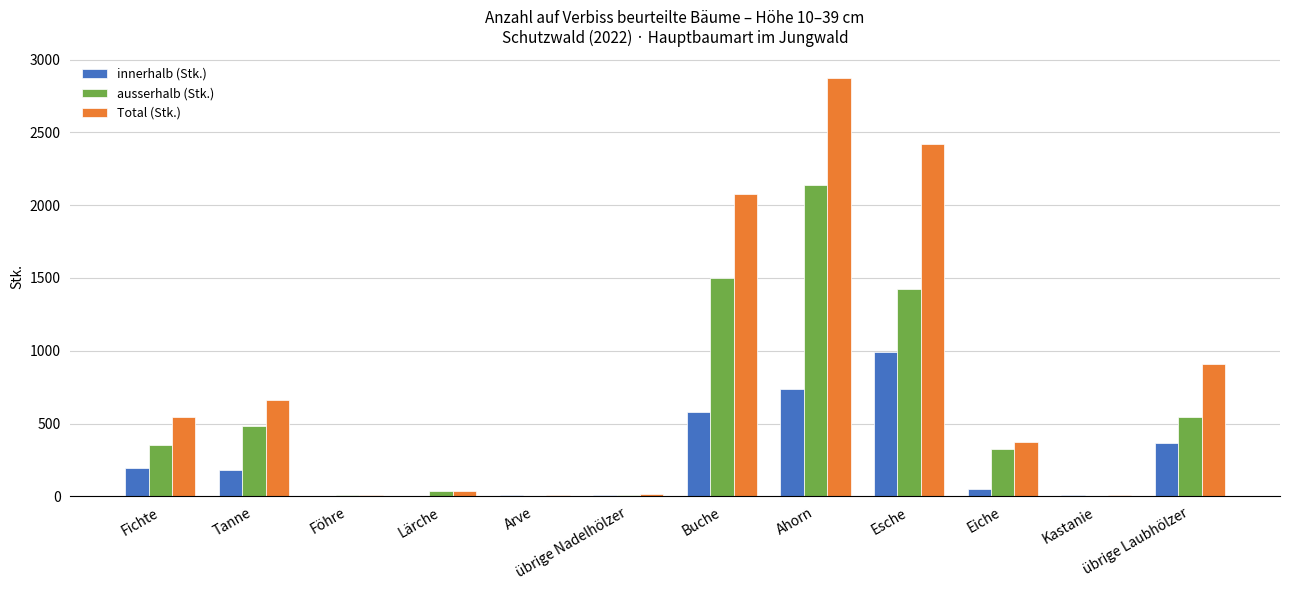

Between Fichte and Föhre, which series saw the biggest shift?

Total (Stk.)